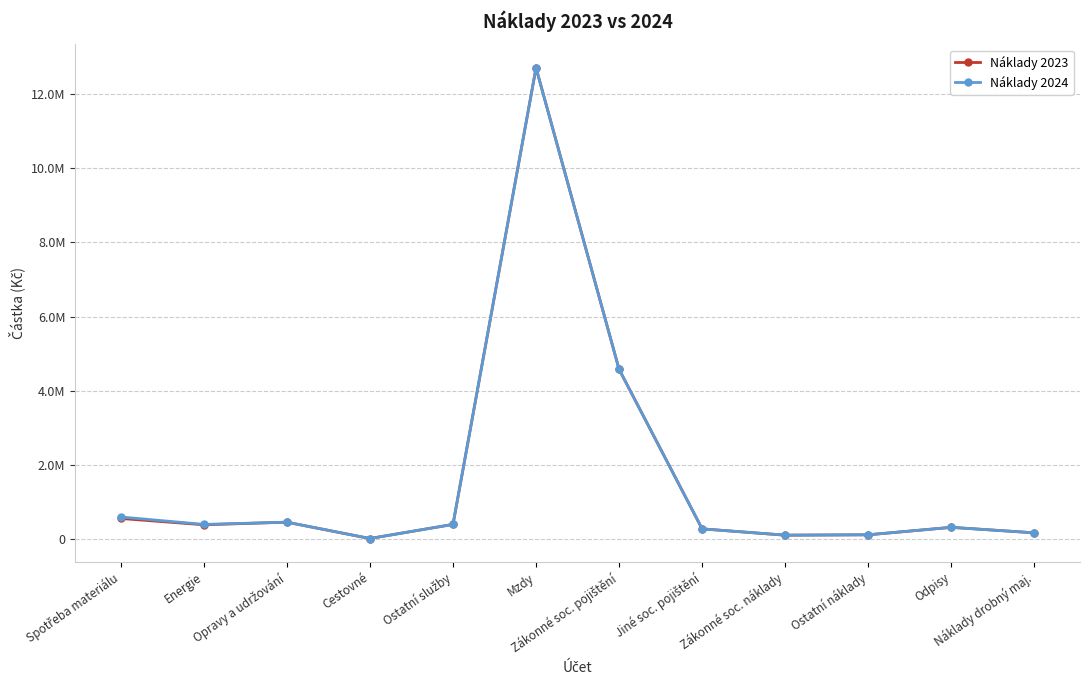

Which series has the largest total across all categories?

Náklady 2024